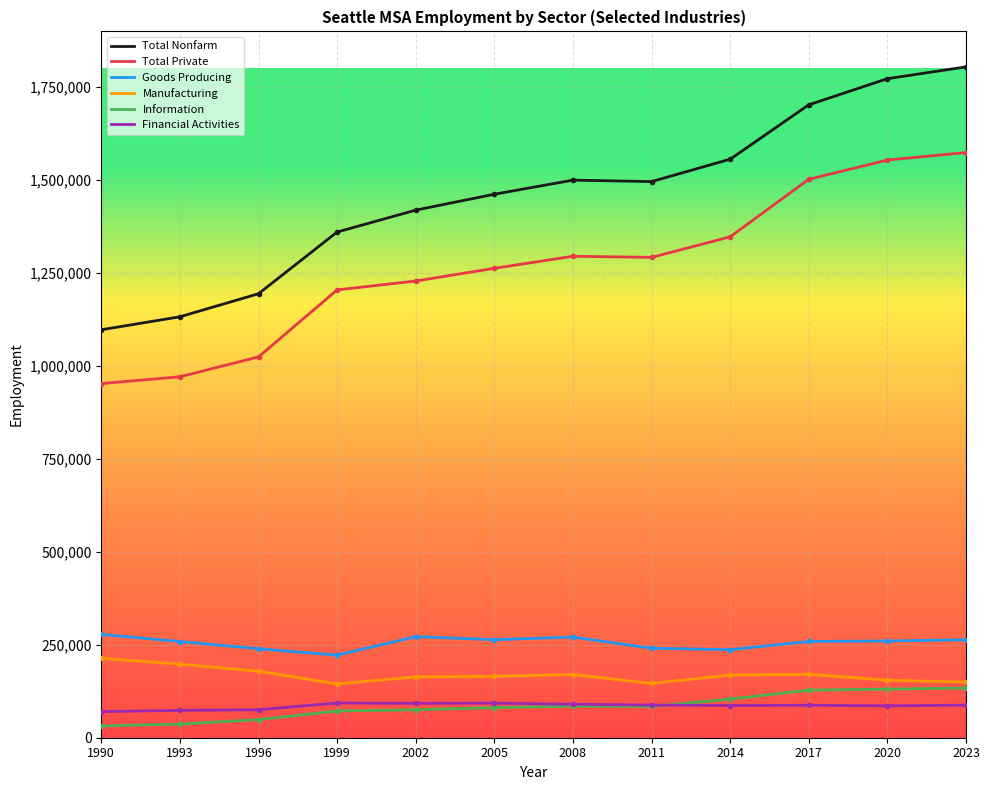

Is it true that Financial Activities equals 73600 at 1993?

True